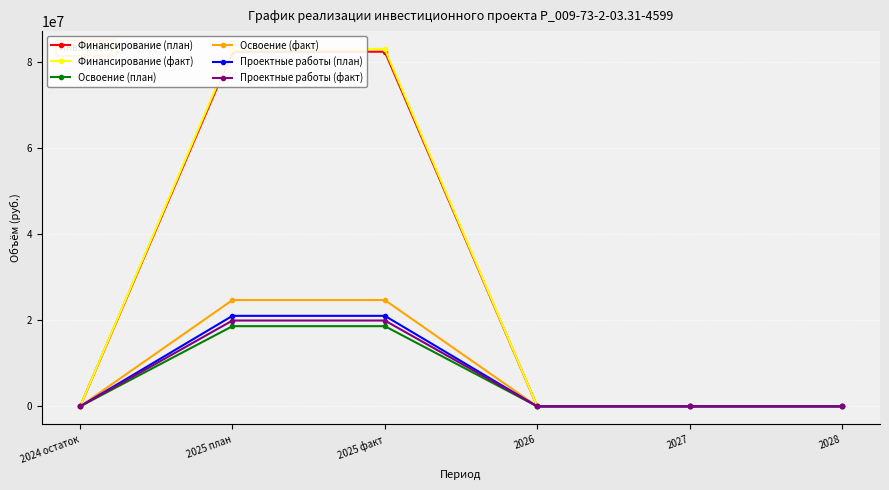

What is the difference between the second highest and minimum values in the Проектные работы (план) series?

21024584